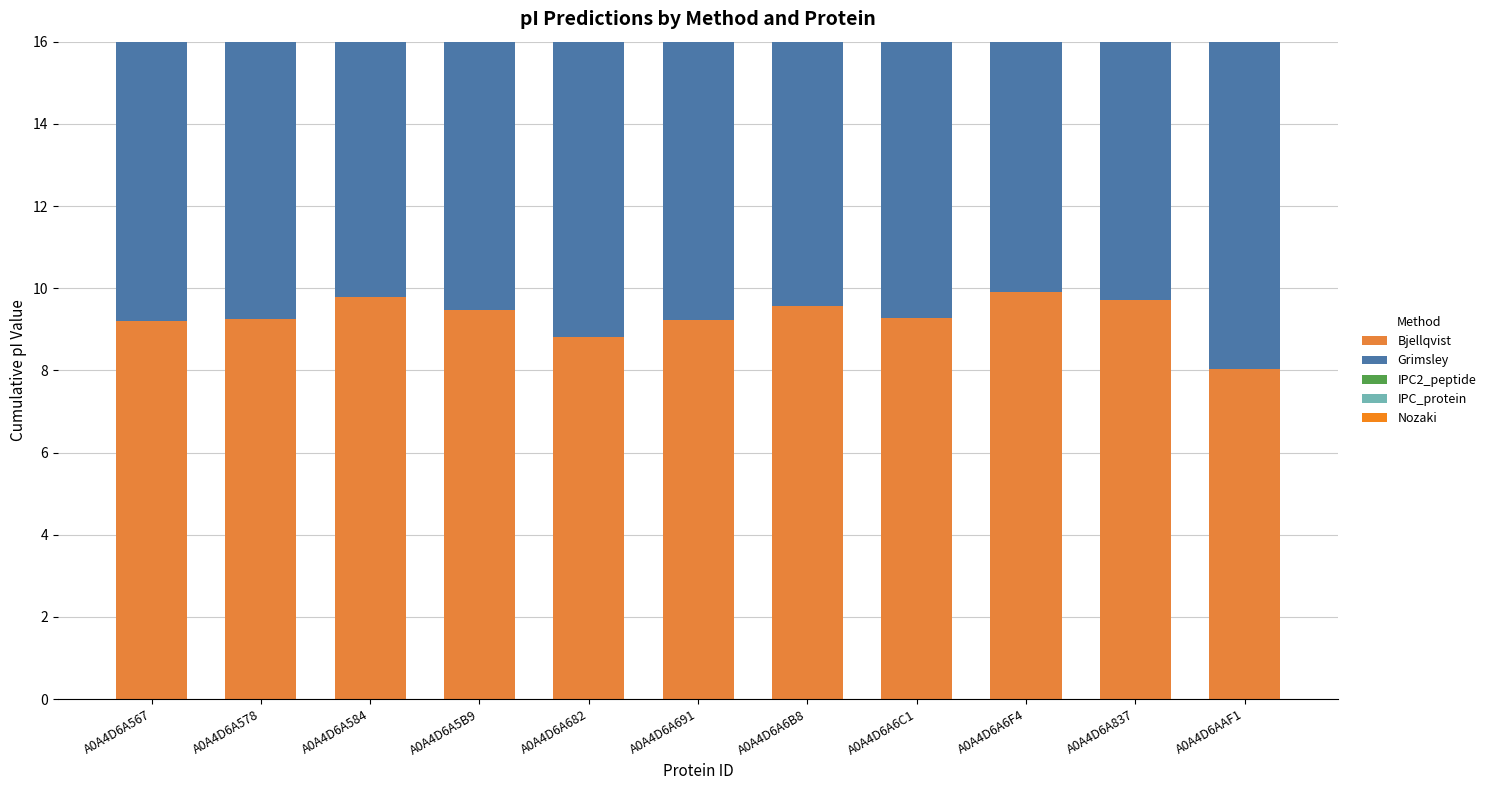

What is the smallest value displayed?

4.0